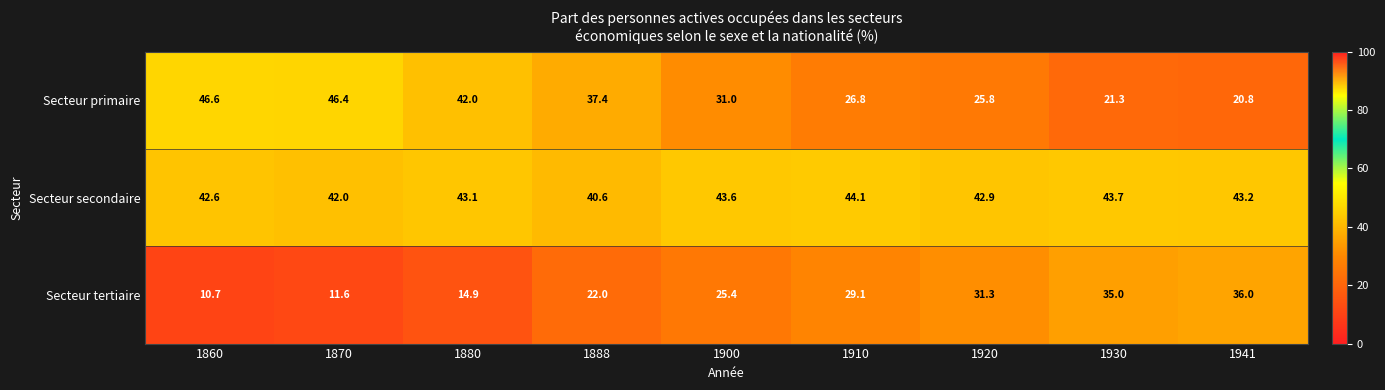

List the labels in order of Secteur secondaire value, smallest first.

1888, 1870, 1860, 1920, 1880, 1941, 1900, 1930, 1910